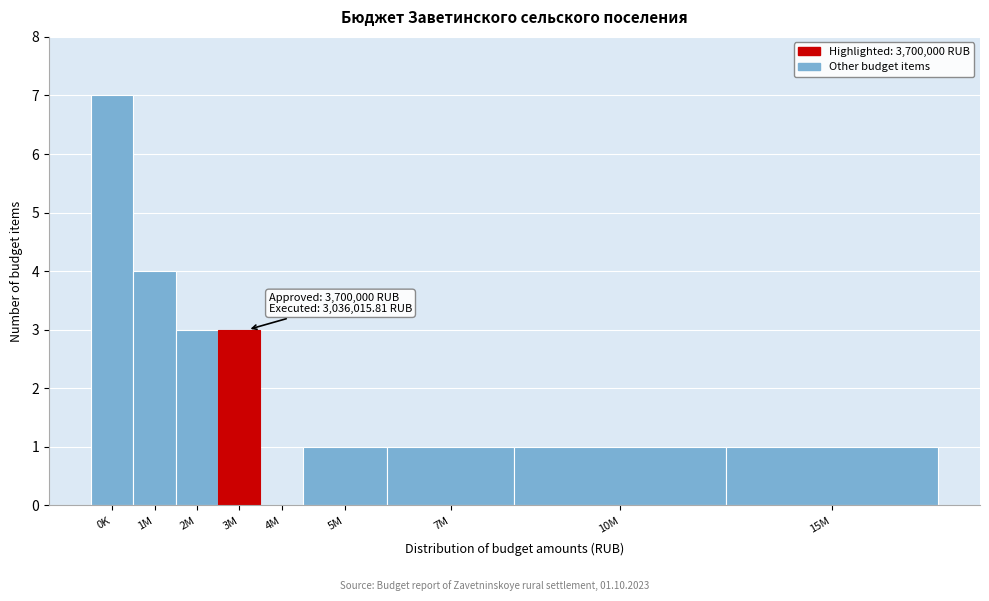

Reading left to right, transcribe all the data shown in this chart.

0K=7	1M=4	2M=3	3M=3	4M=0	5M=1	7M=1	10M=1	15M=1